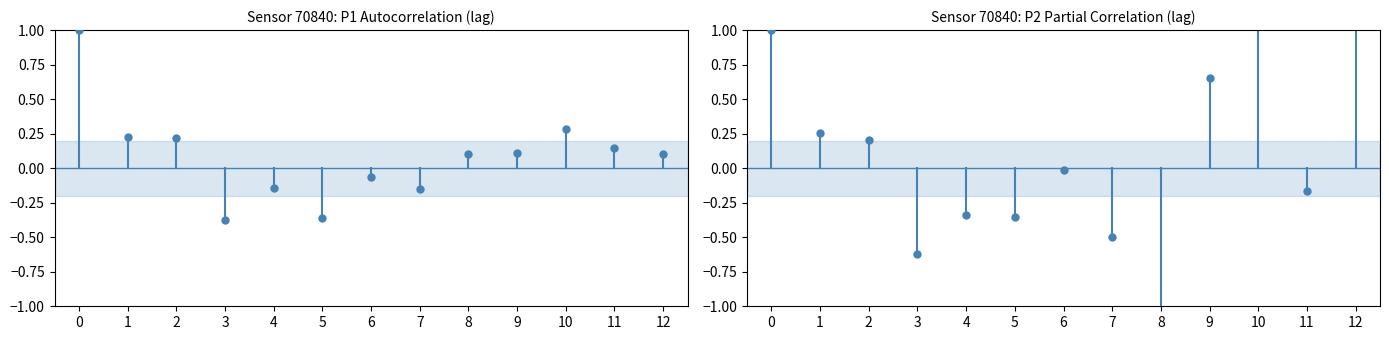

Between 1 and 8, which is larger?

1